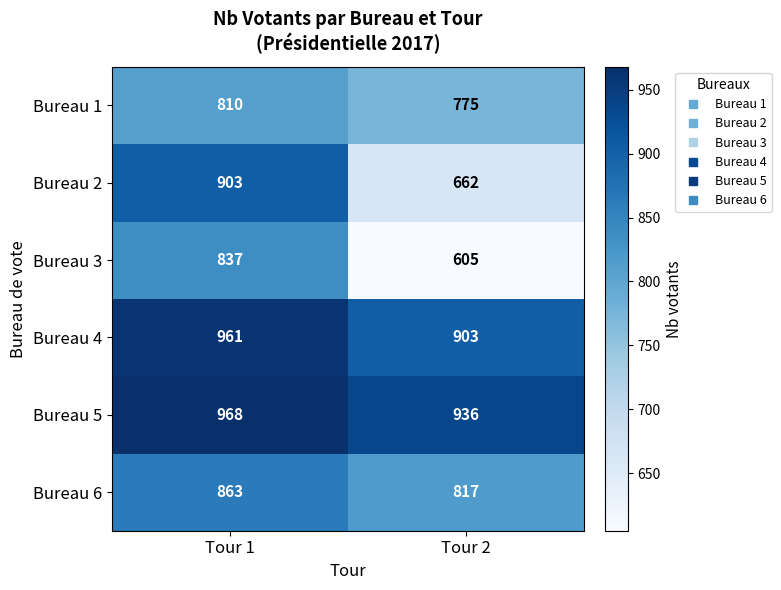

Reading left to right, what are all the values shown in this chart?

Bureau 1: Tour 1=810	Tour 2=775
Bureau 2: Tour 1=903	Tour 2=662
Bureau 3: Tour 1=837	Tour 2=605
Bureau 4: Tour 1=961	Tour 2=903
Bureau 5: Tour 1=968	Tour 2=936
Bureau 6: Tour 1=863	Tour 2=817